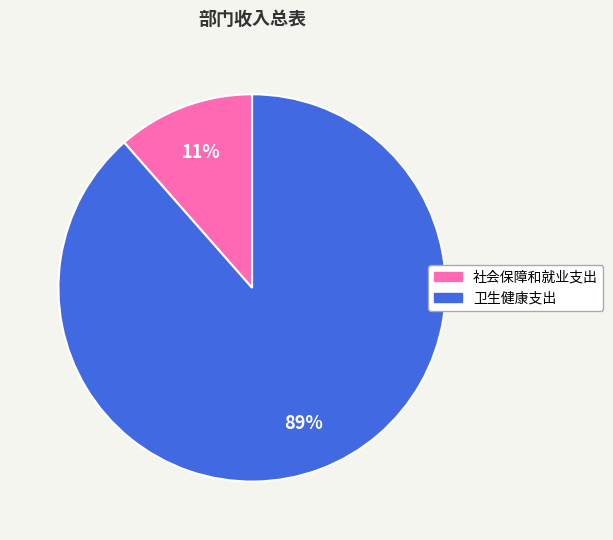

Between 卫生健康支出 and 社会保障和就业支出, which is larger?

卫生健康支出